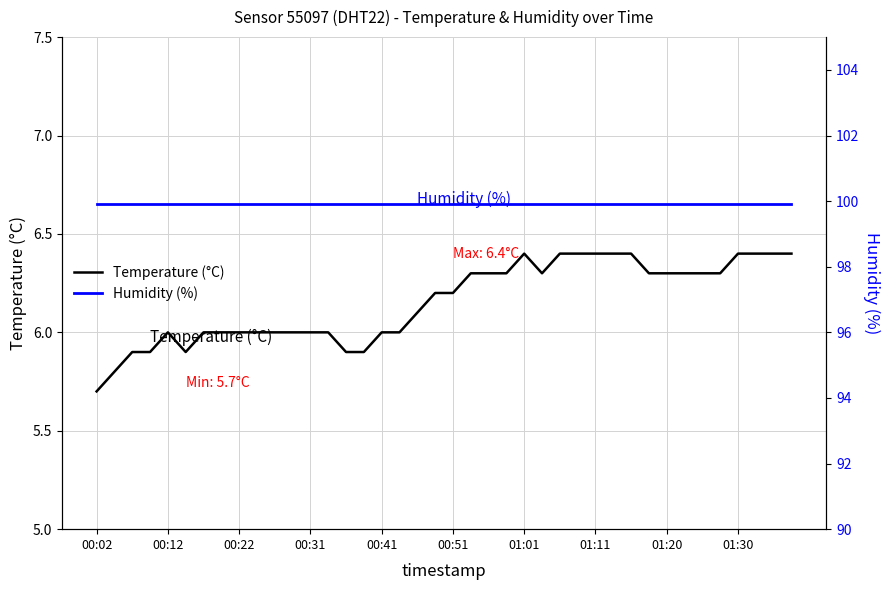

Which category has the highest value in the Temperature (°C) series?

01:01